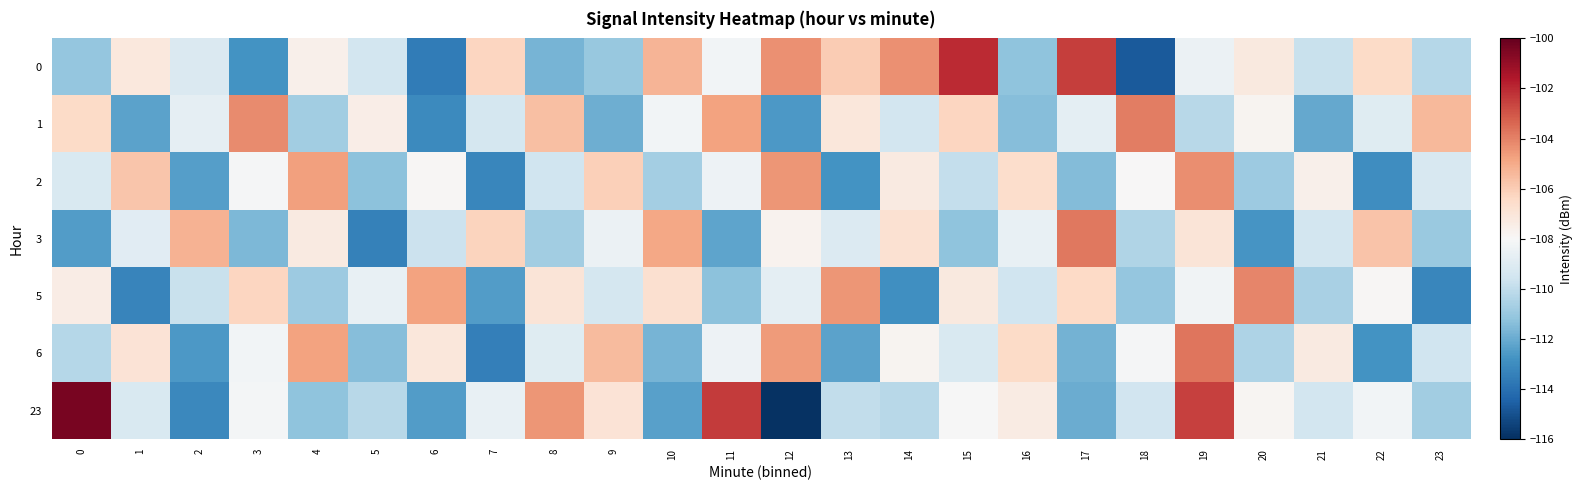

At which category is the sum across all series the highest?

19